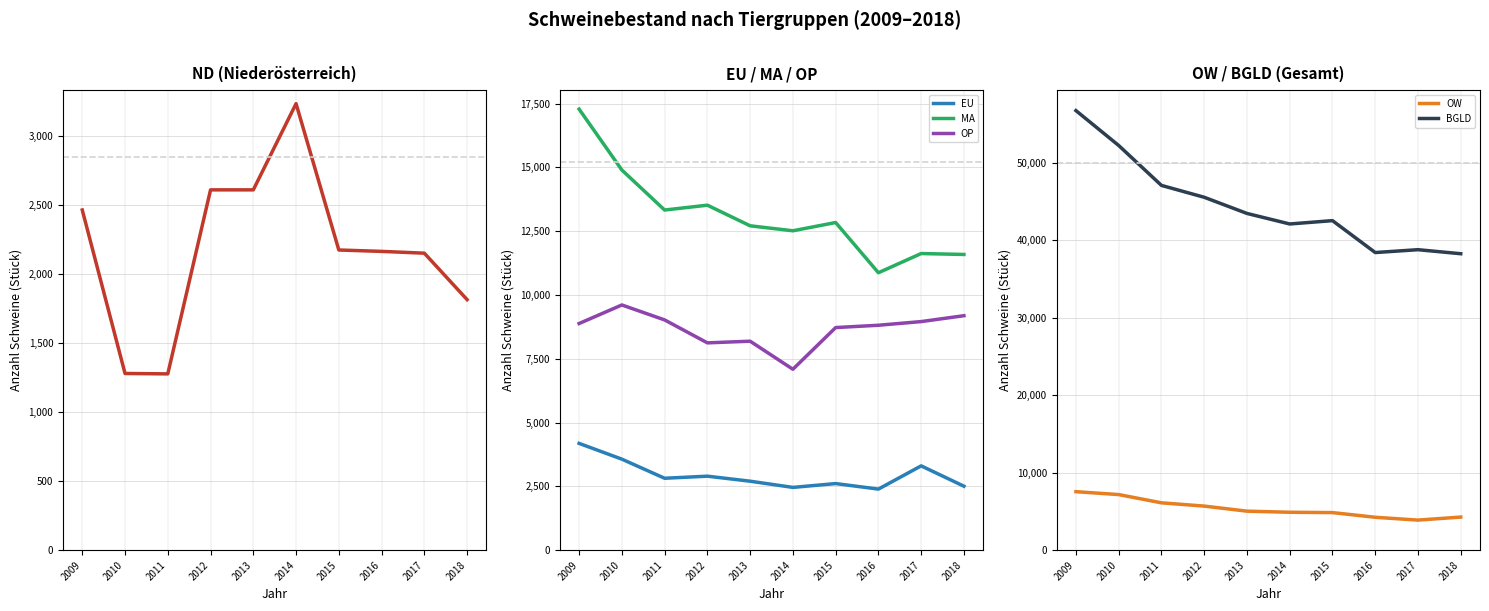

Rank the categories by BGLD value from lowest to highest.

2018, 2016, 2017, 2014, 2015, 2013, 2012, 2011, 2010, 2009